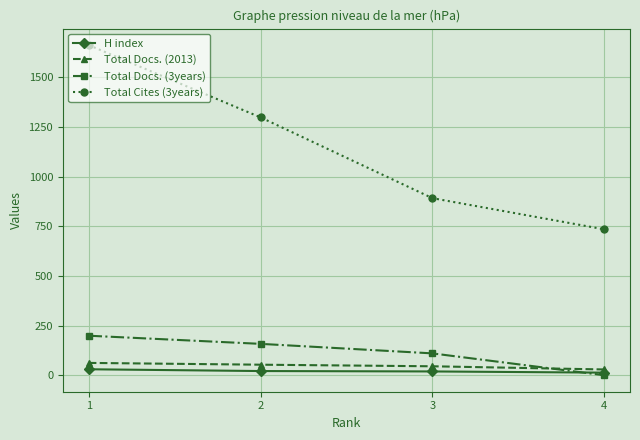

What are all the series names shown in the legend?

H index, Total Docs. (2013), Total Docs. (3years), Total Cites (3years)